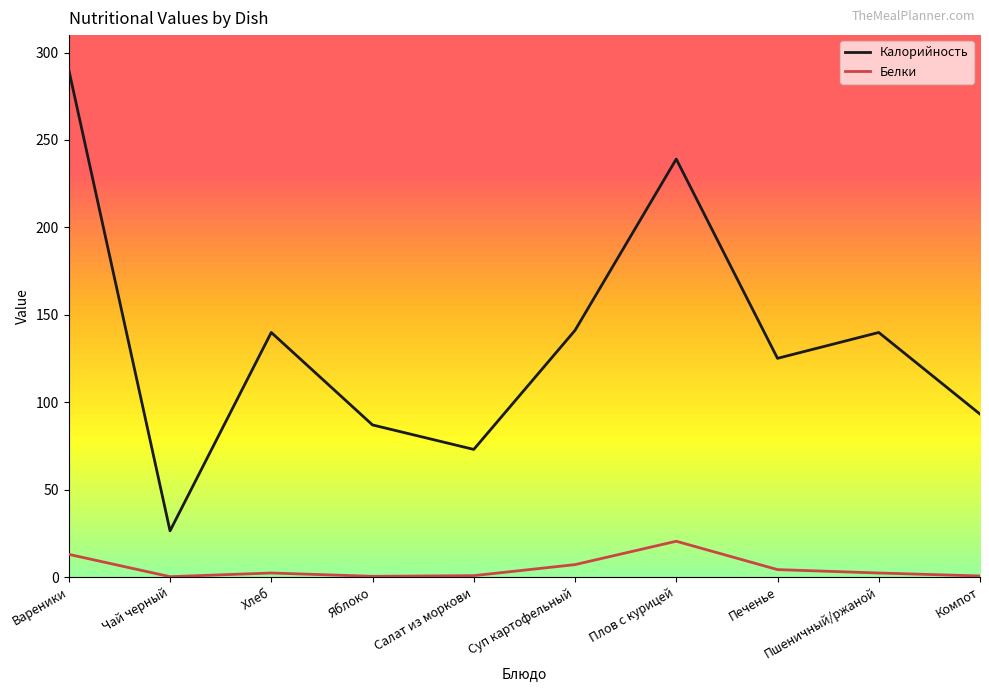

What is the maximum value for Калорийность?

290.1